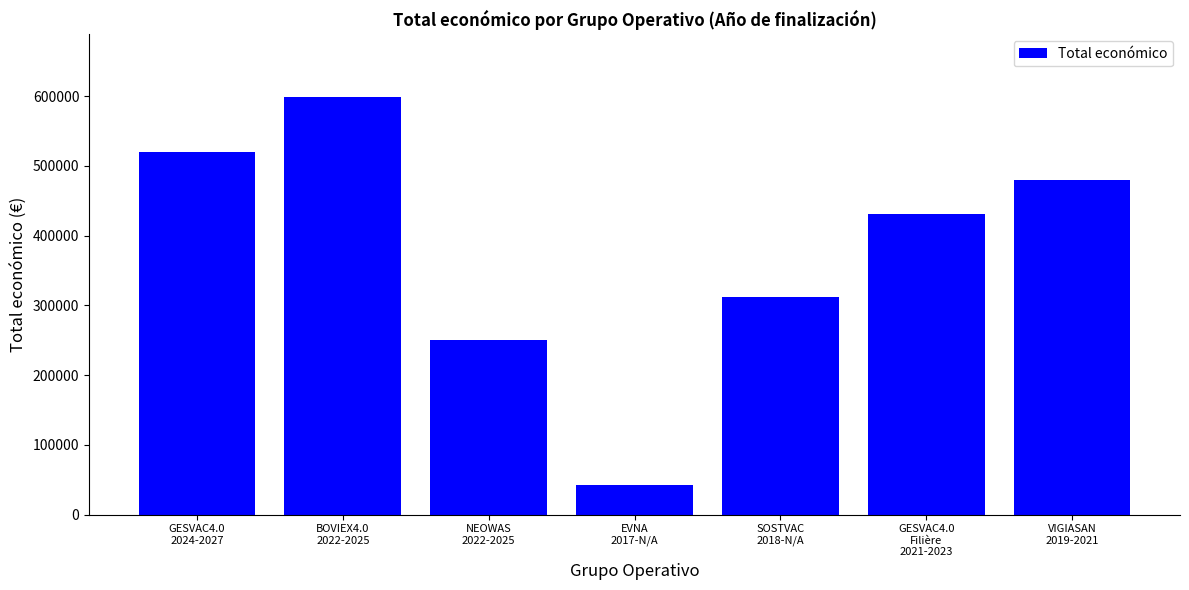

What is the ratio of the value at GESVAC4.0
2024-2027 to the value at EVNA
2017-N/A?

12.4